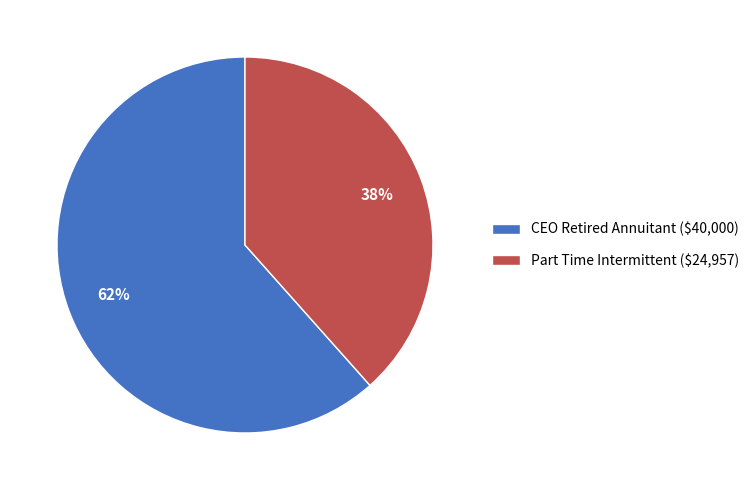

To the nearest percent, what is the average slice percentage?

50%